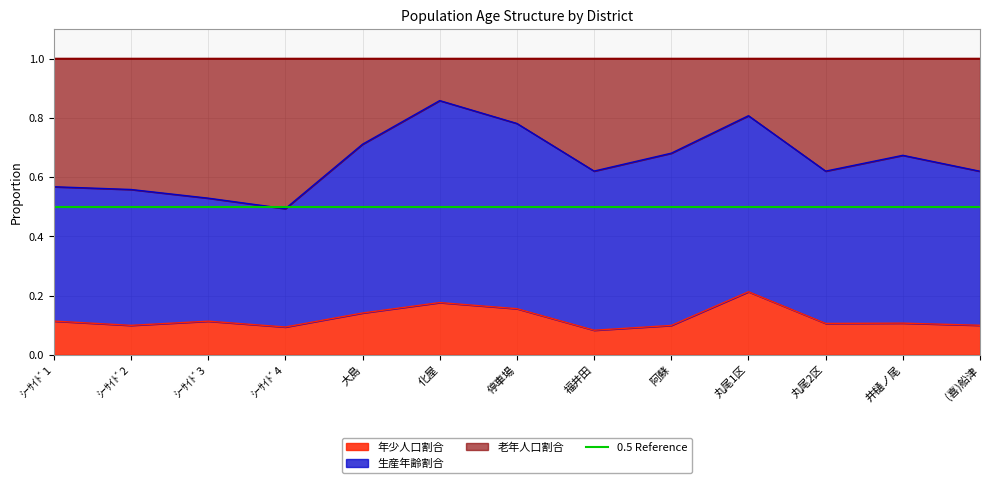

What is the label of the 6th point from the left?

化屋